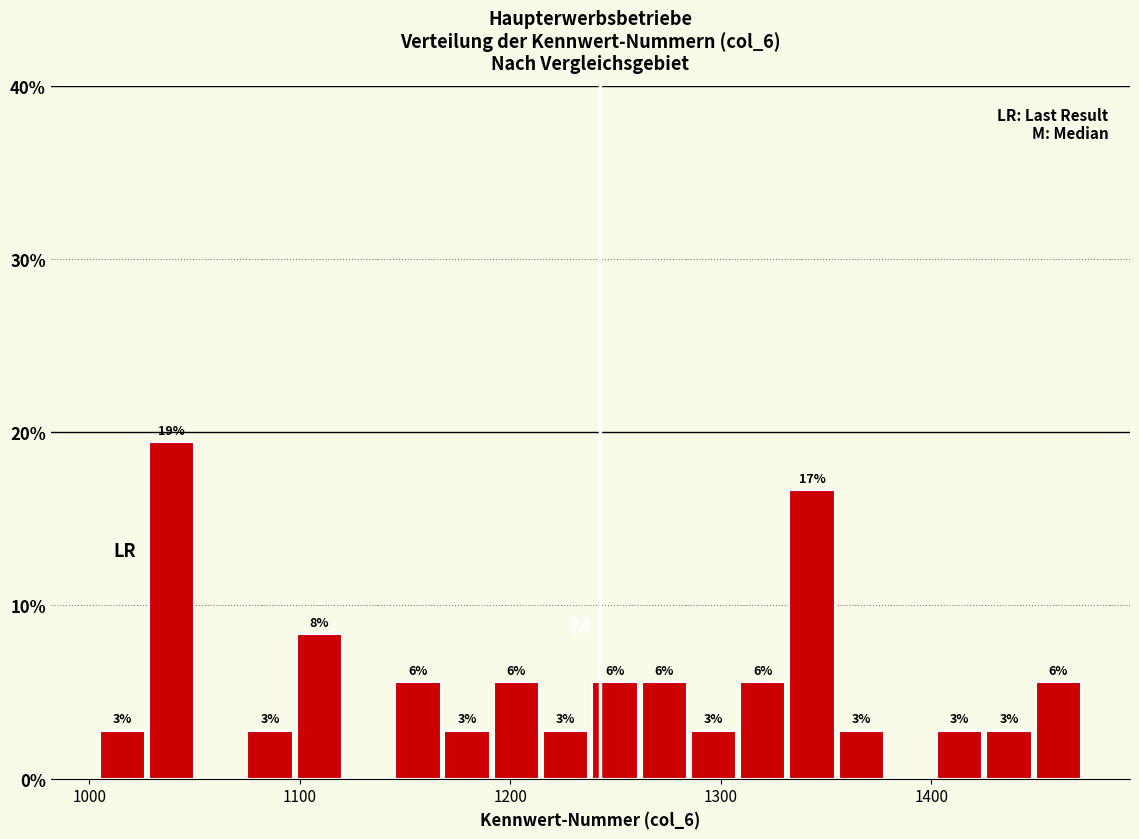

Read against the x-axis, roughly where is the centre of the tallest bar?

1040